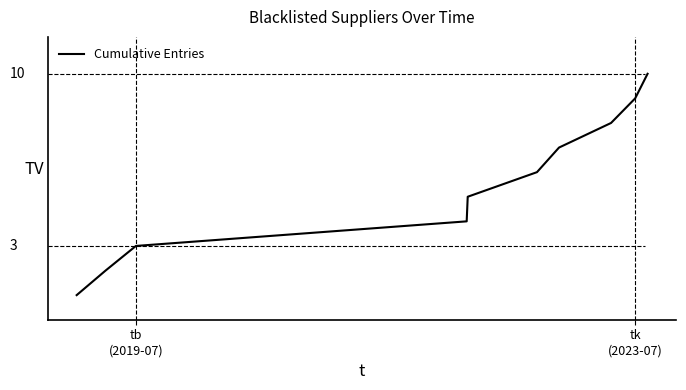

What is the difference between the maximum and minimum values?

9